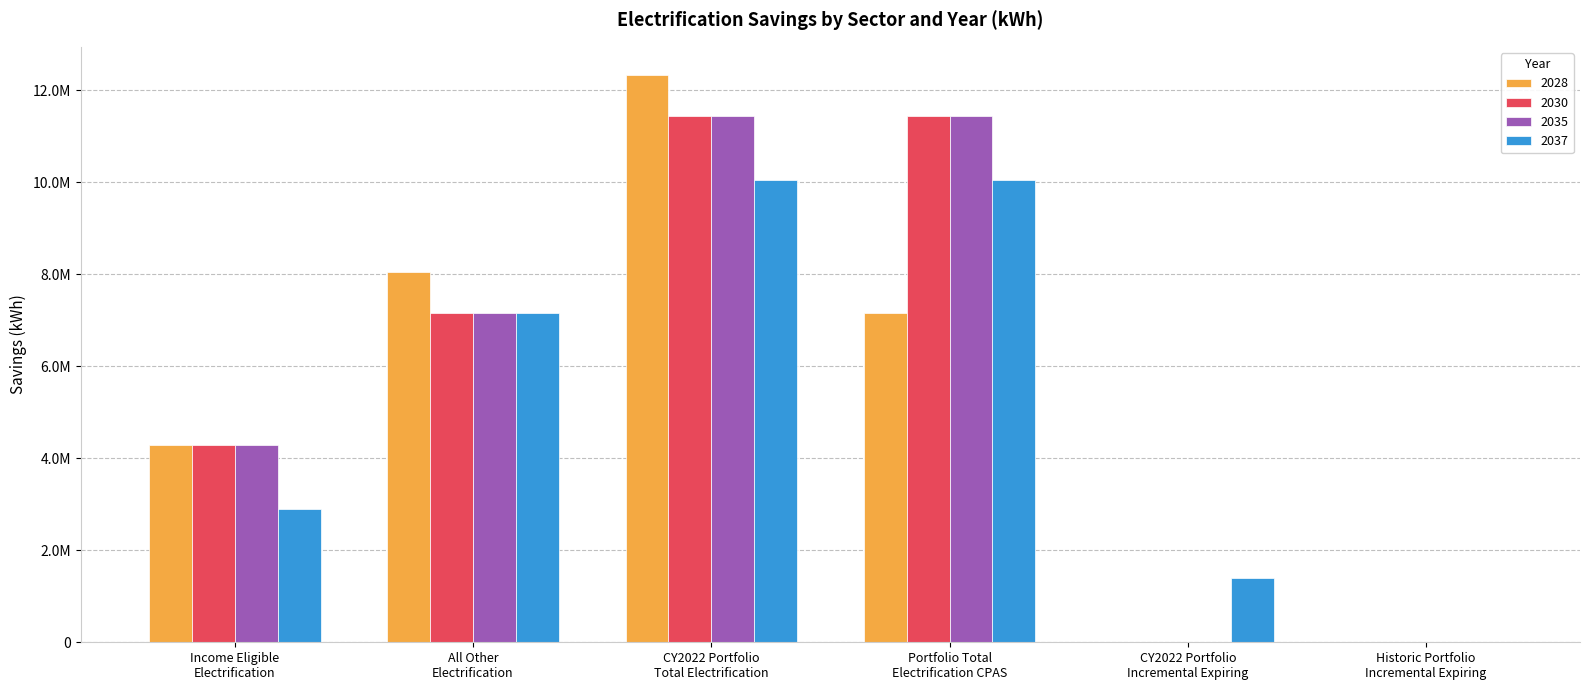

What is the value of the 2028 bar at the 3rd from the left?

12327182.6